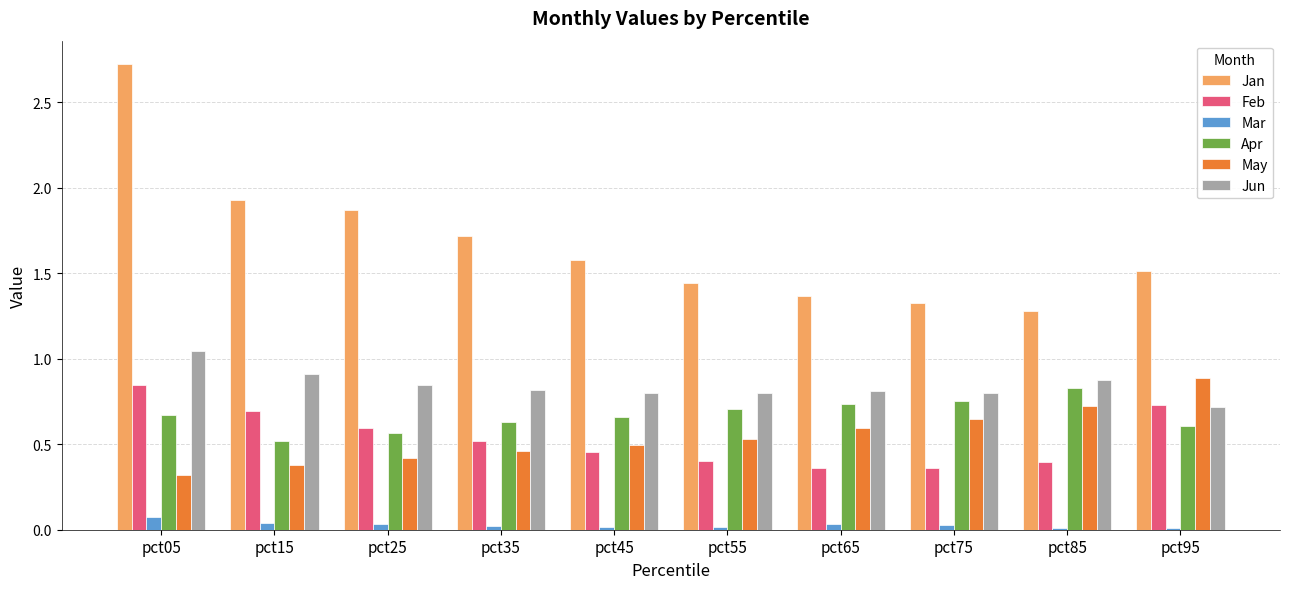

The value of Apr at pct15 is 0.7. True or false?

False